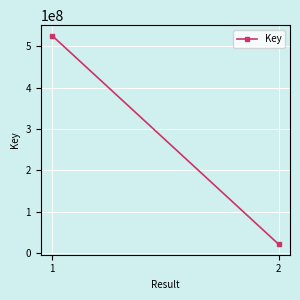

What is the value of the 1st point from the left?

526119084